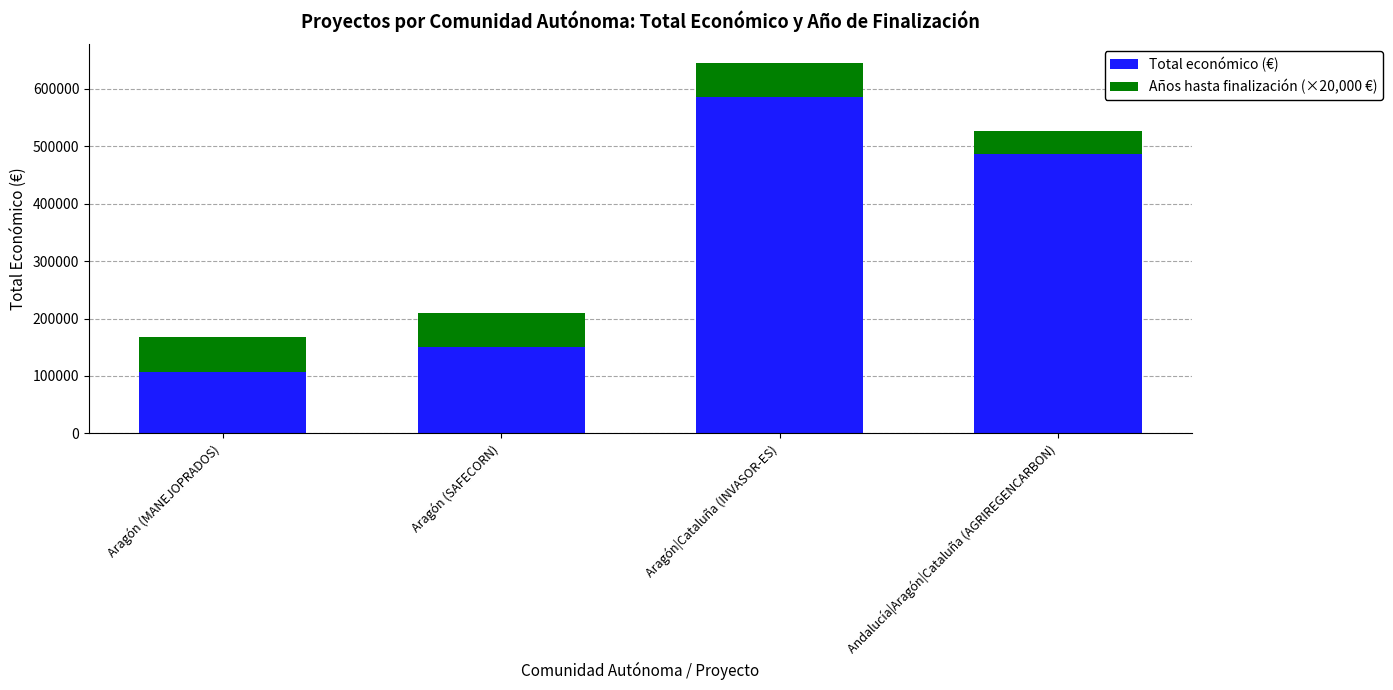

The Total económico (€) series shows 252454 at Aragón (SAFECORN). True or false?

False